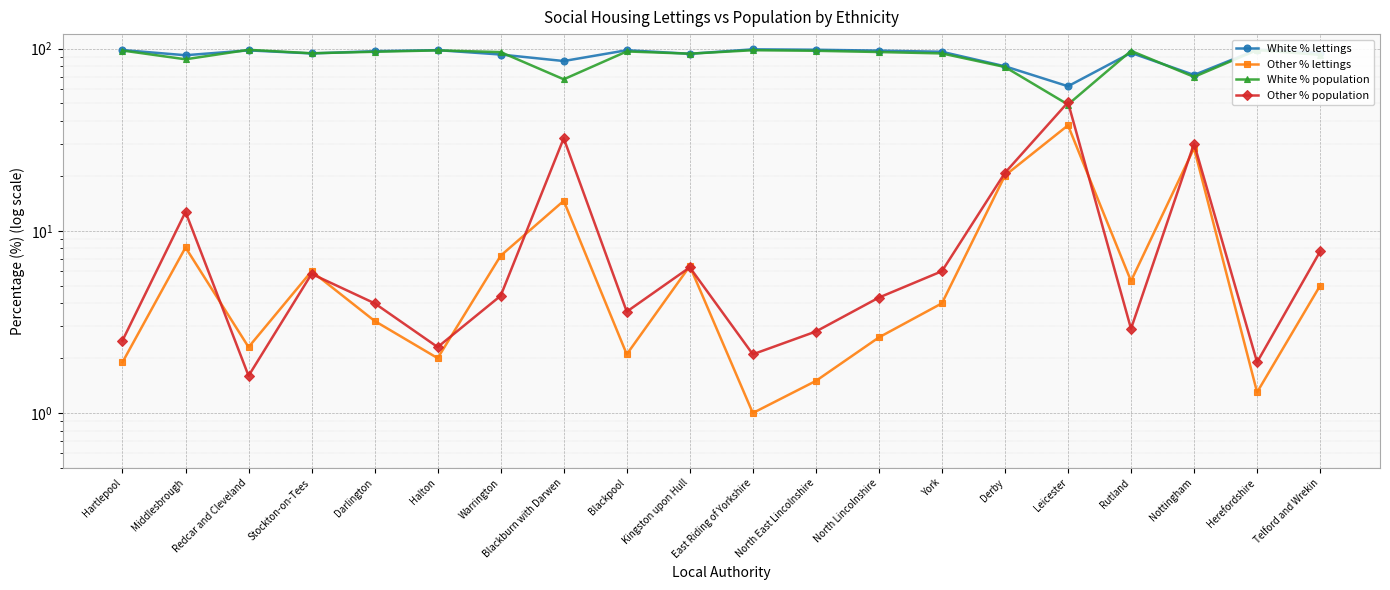

Count the number of data series in this chart.

4